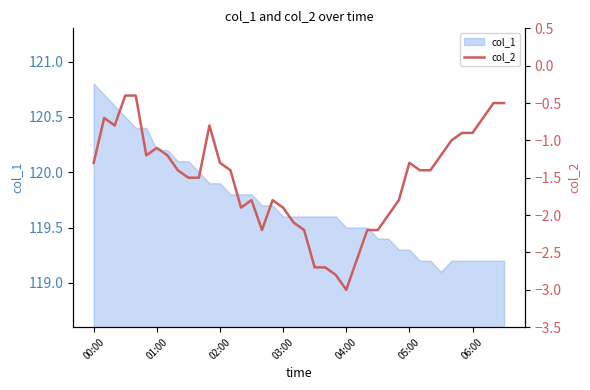

Count the number of categories in the chart.

40